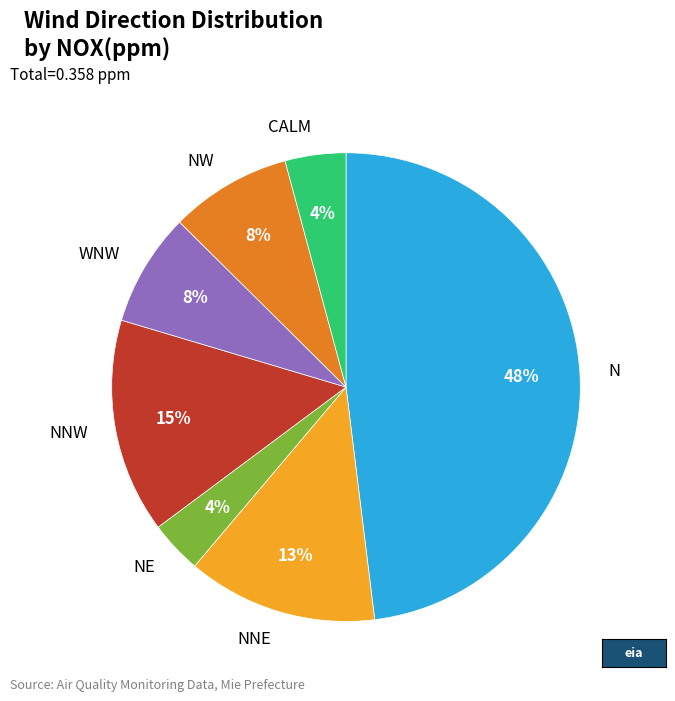

Does any single category account for the majority?

No